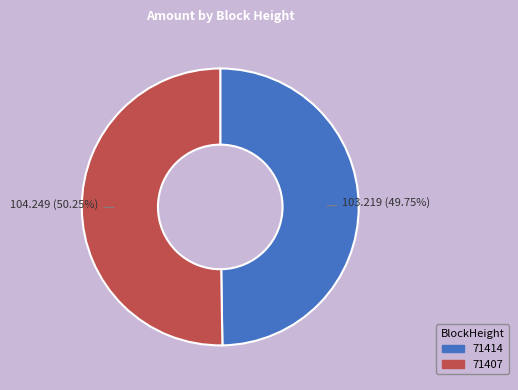

True or false: 71414 accounts for 6% of the total.

False